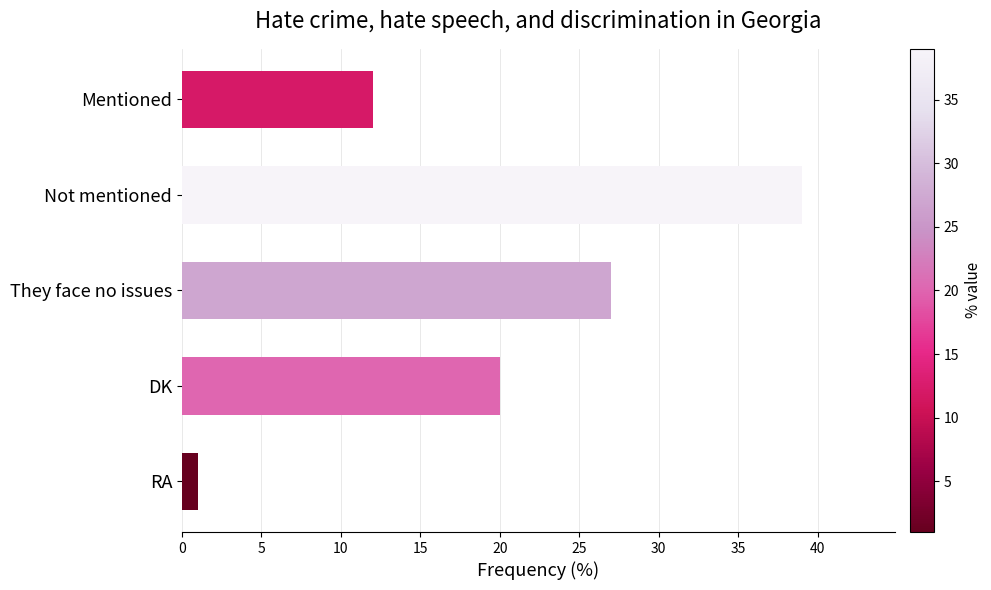

Approximately how many times larger is the value at Mentioned compared to DK?

0.6